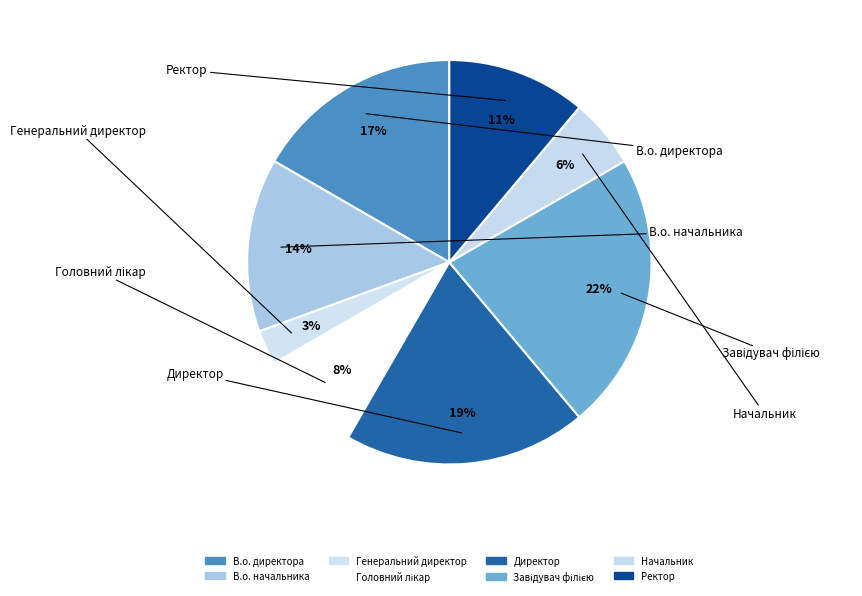

What is the largest slice in the pie chart?

Завідувач філією